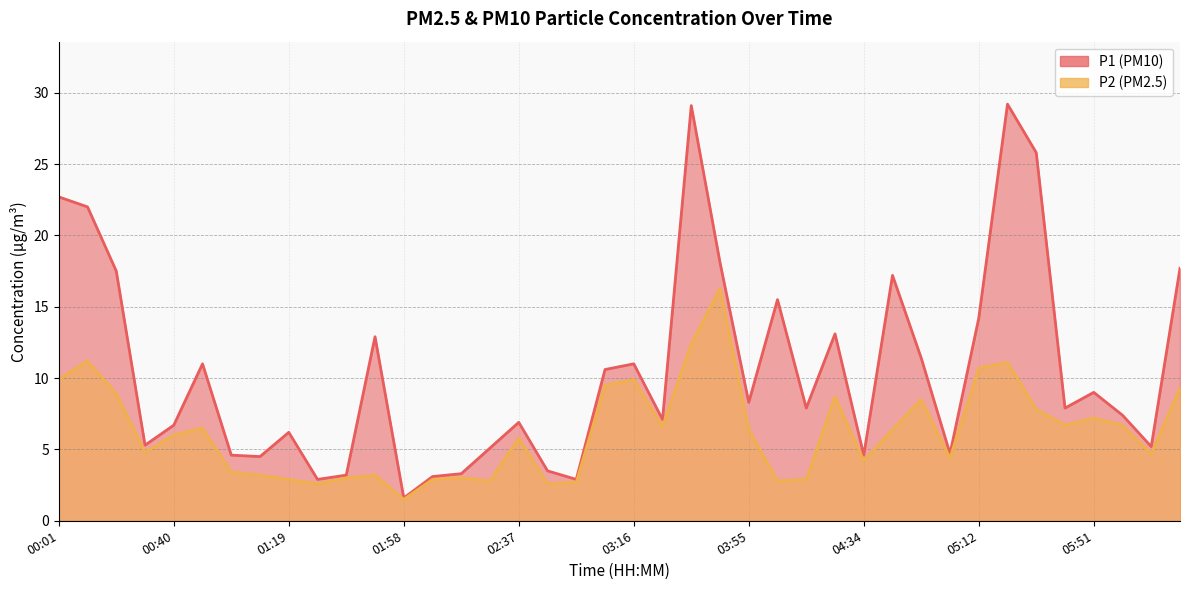

Which category has the highest value across all series?

05:22